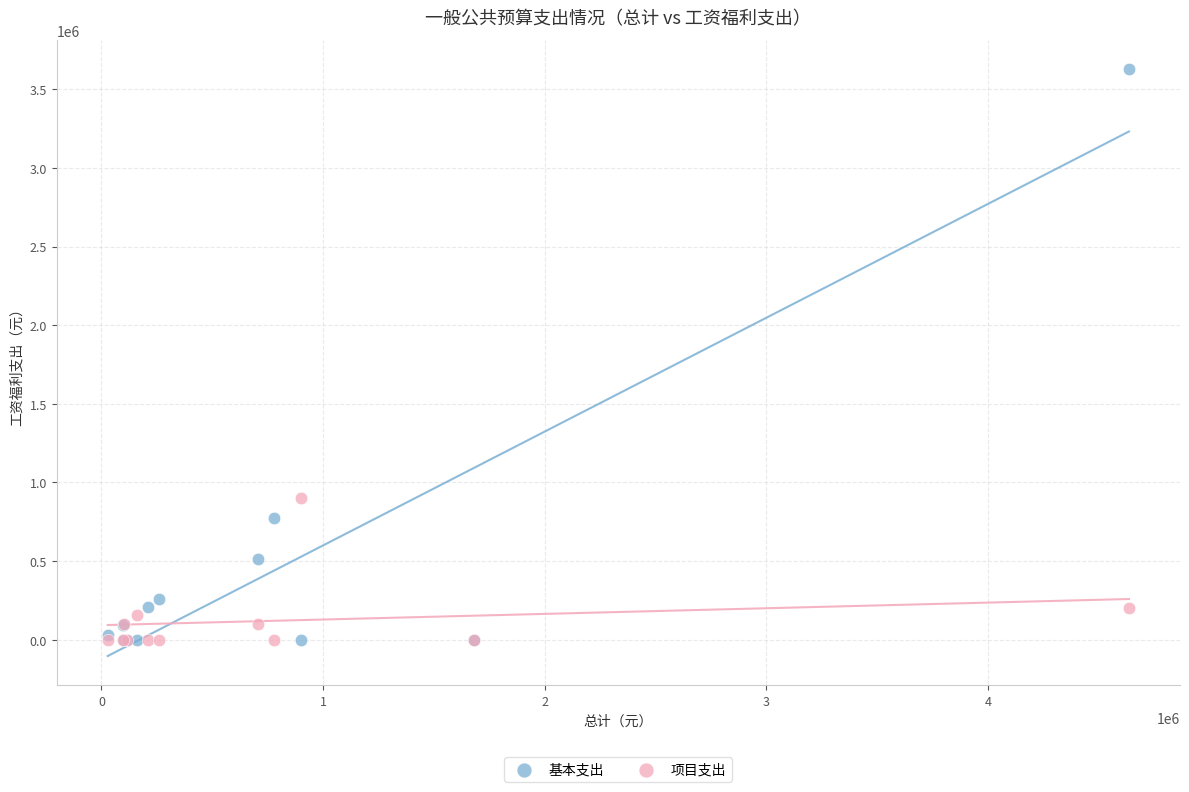

In the 基本支出 series, what Y value is closest to 1814127?

776414.4